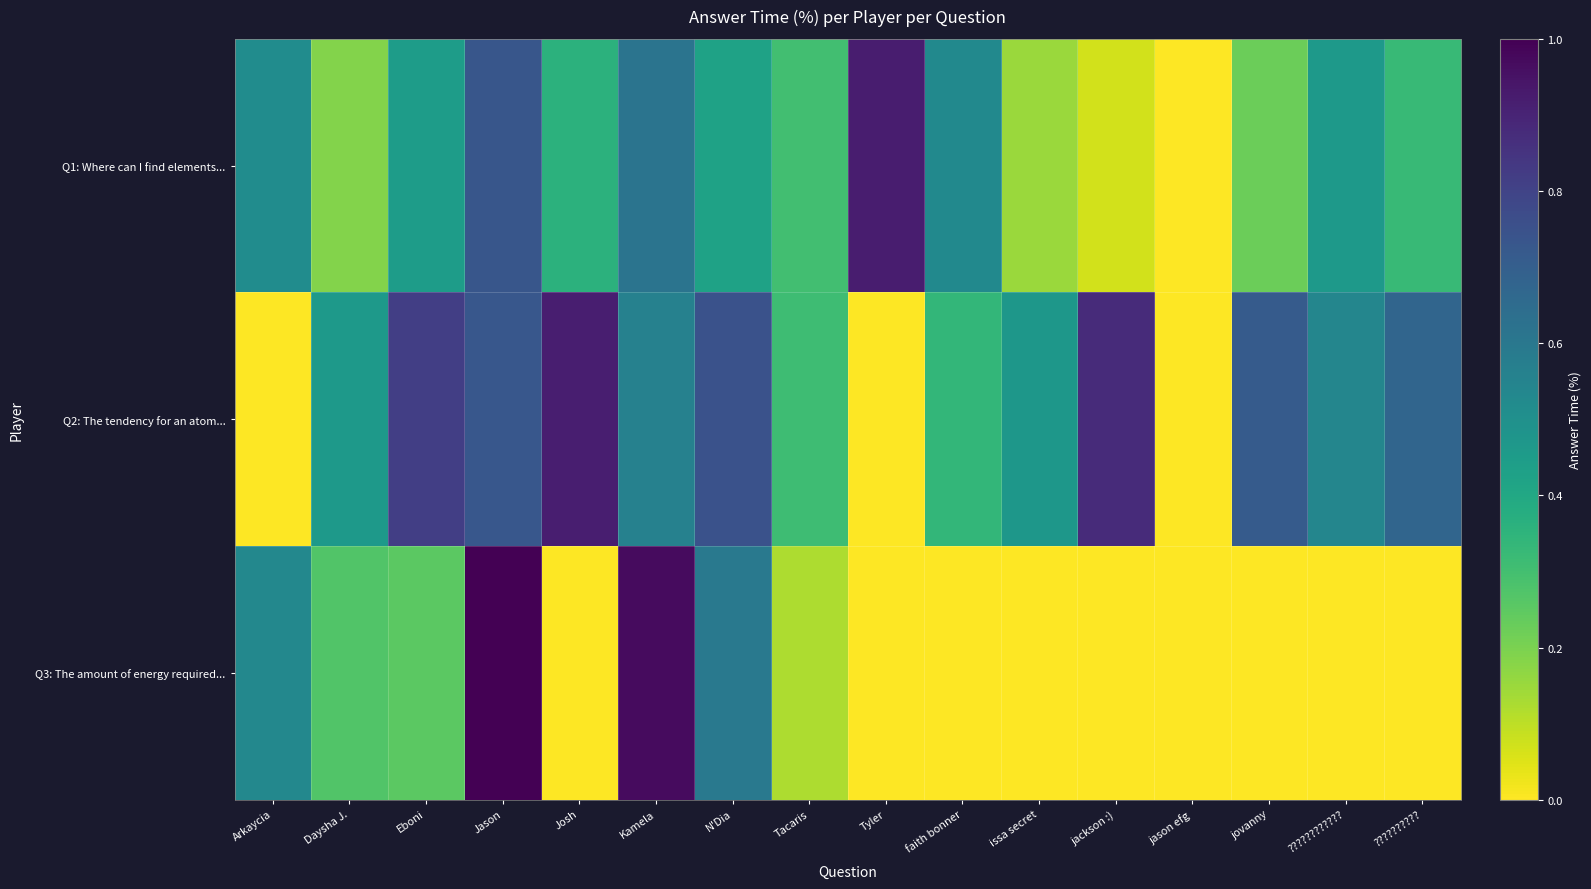

What is the spread (max minus min) of values at issa secret?

0.5